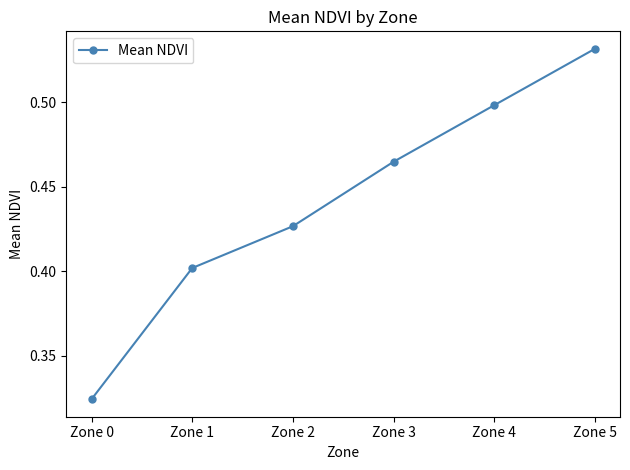

Rank the categories by value from highest to lowest.

Zone 5, Zone 4, Zone 3, Zone 2, Zone 1, Zone 0